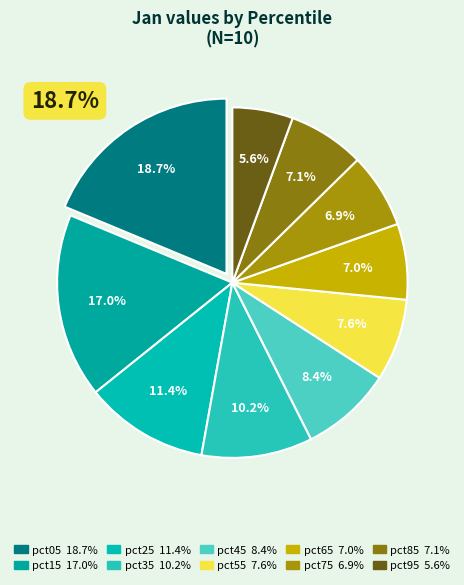

What is the smallest slice in the pie chart?

pct95